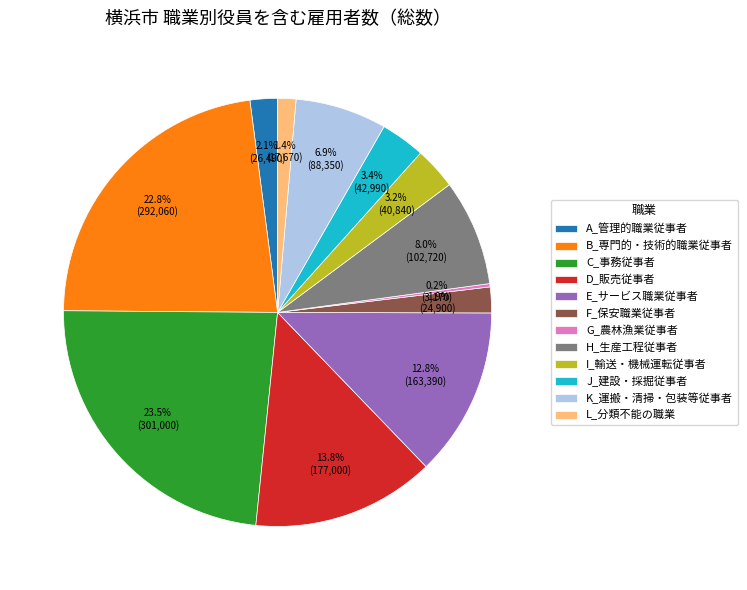

Between H_生産工程従事者 and F_保安職業従事者, which is larger?

H_生産工程従事者